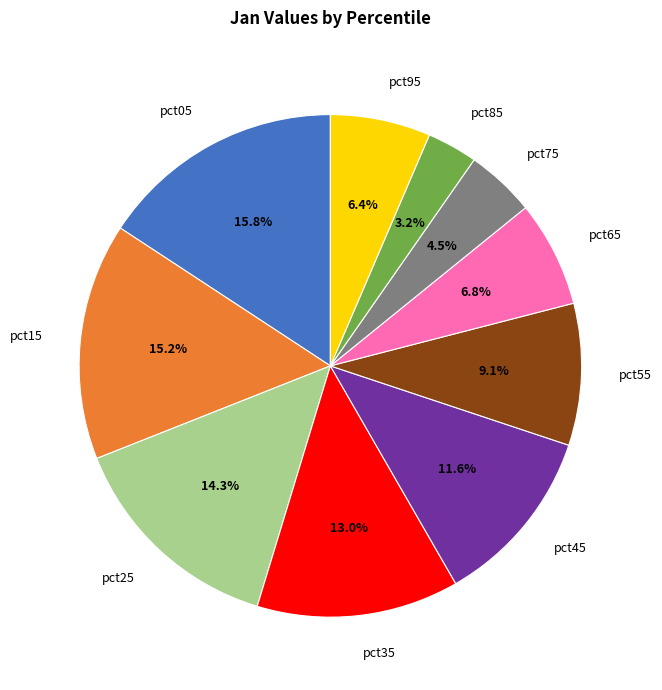

Between pct05 and pct95, which is larger?

pct05